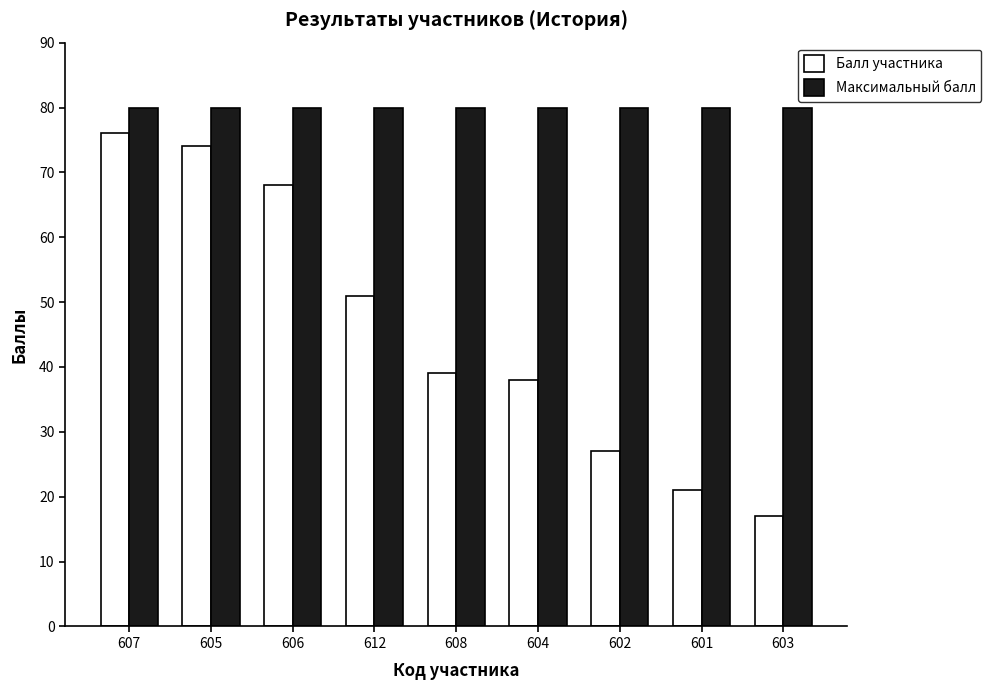

Is the value of Максимальный балл at 608 greater than the value of Балл участника at 605?

Yes